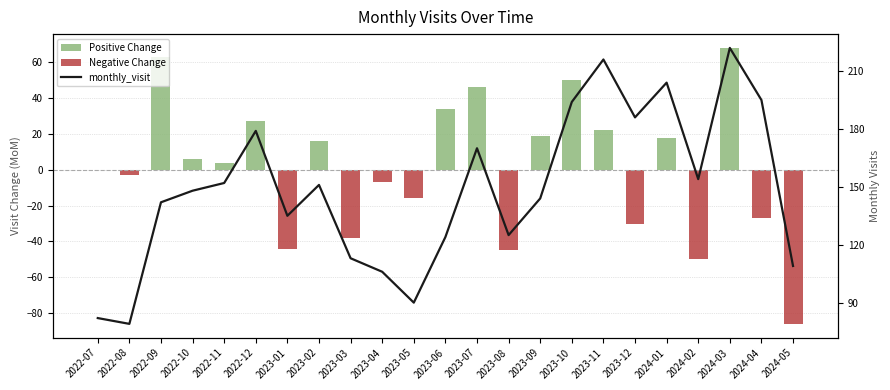

How many data points are above 148?

11